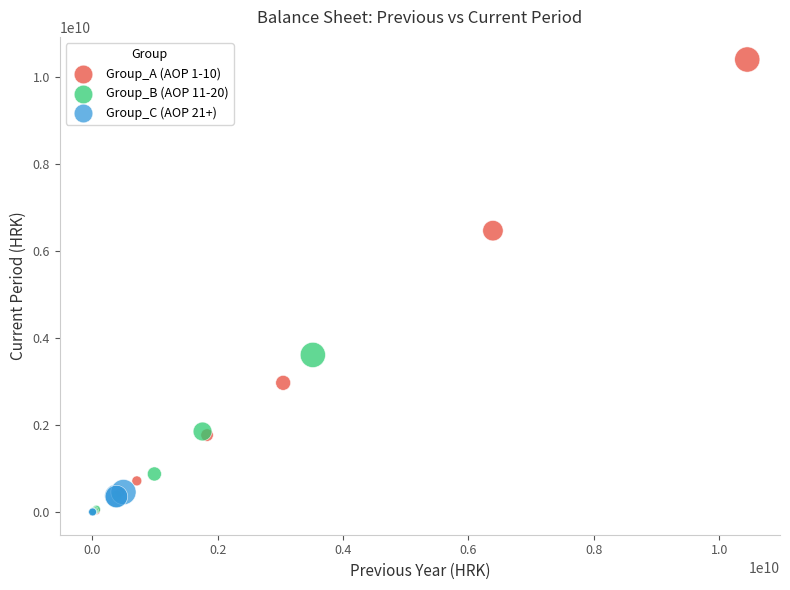

Which series has the widest spread of Y values?

Group_A (AOP 1-10)